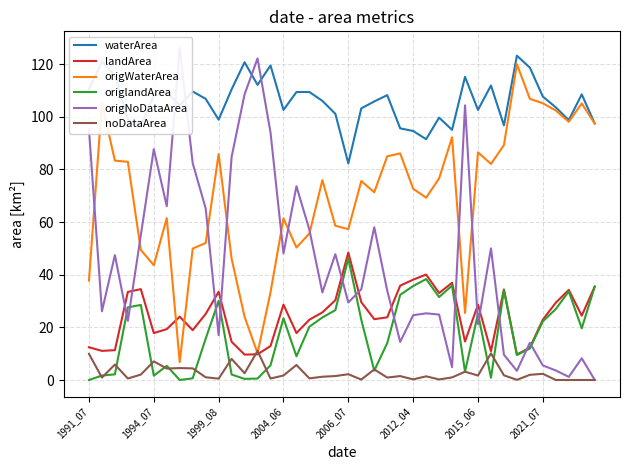

Which series has the widest spread of values?

origNoDataArea